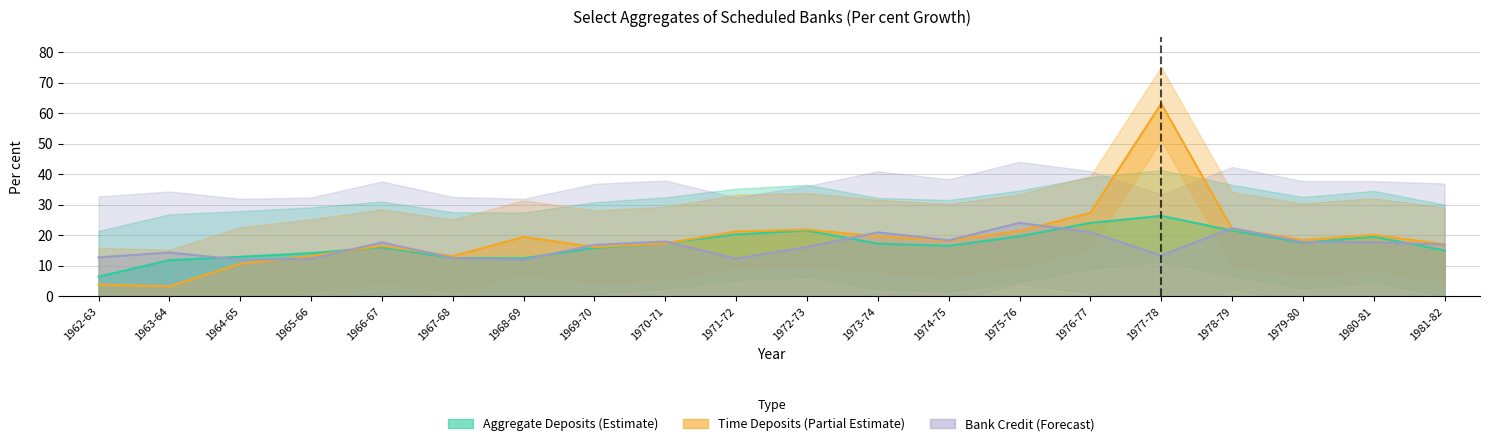

Reading left to right, what are all the values shown in this chart?

Time deposits: 3.9	3.3	10.7	13.3	16.6	13.2	19.5	16.2	17.4	21.3	21.9	19.7	18.3	21.5	27.4	63.2	22.2	18.5	20.2	17.1
Aggregate Deposits: 6.5	11.9	13.0	14.2	16.1	12.6	12.5	15.9	17.5	20.3	21.6	17.3	16.6	19.7	24.1	26.4	21.6	17.6	19.6	15.1
Bank Credit: 12.8	14.4	12.0	12.4	17.7	12.6	12.0	16.9	18.0	12.4	16.2	21.0	18.4	24.1	21.1	13.4	22.4	17.8	17.8	17.0